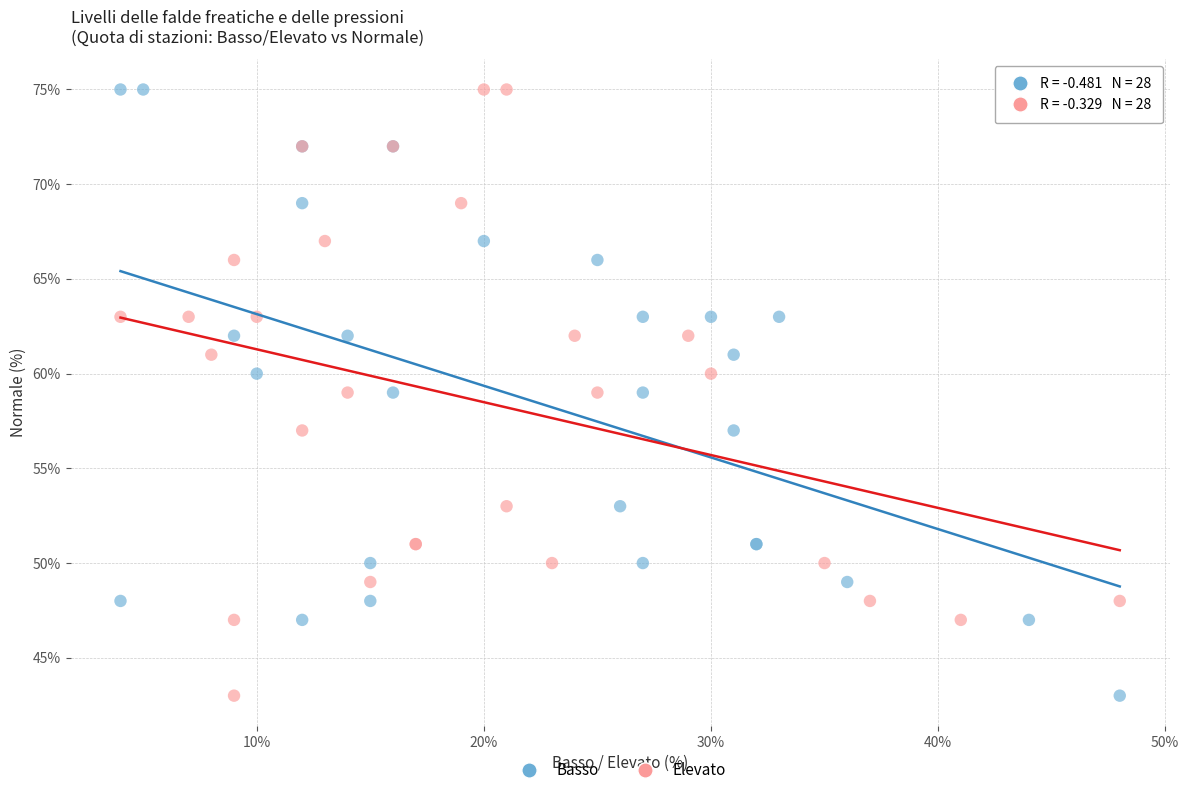

What are all the series names shown in the legend?

Basso, Elevato